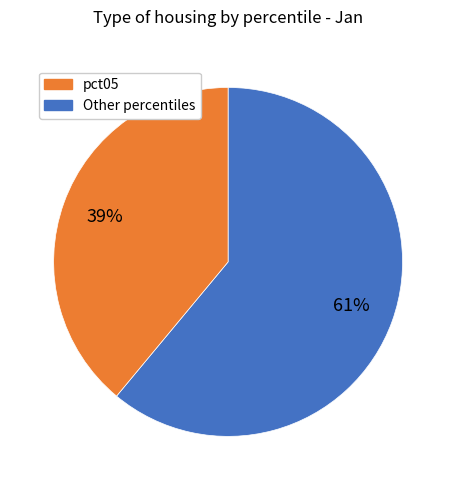

Does any single category account for the majority?

Yes